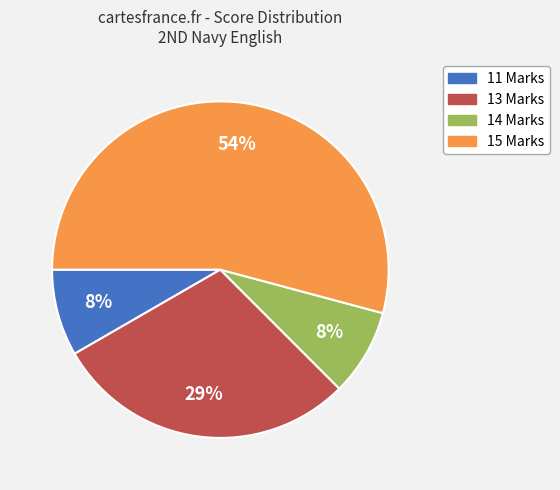

Does 15 Marks account for over 50% of the chart?

Yes